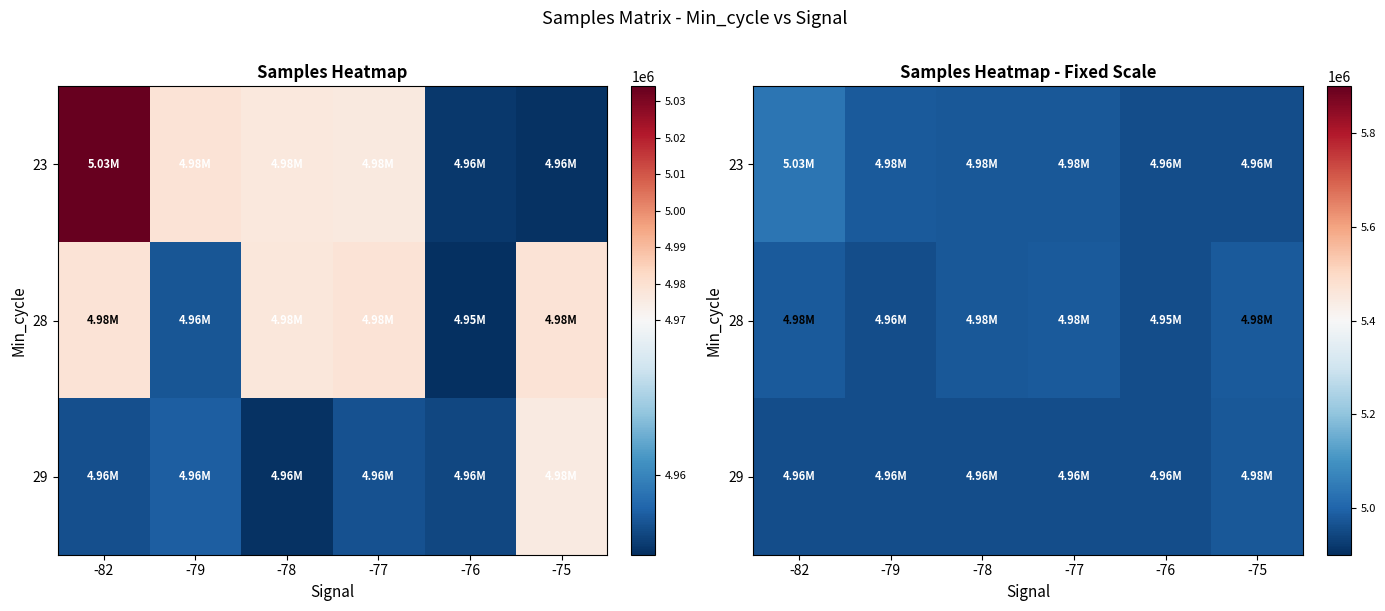

Which category has the highest value in the 29 series?

-75